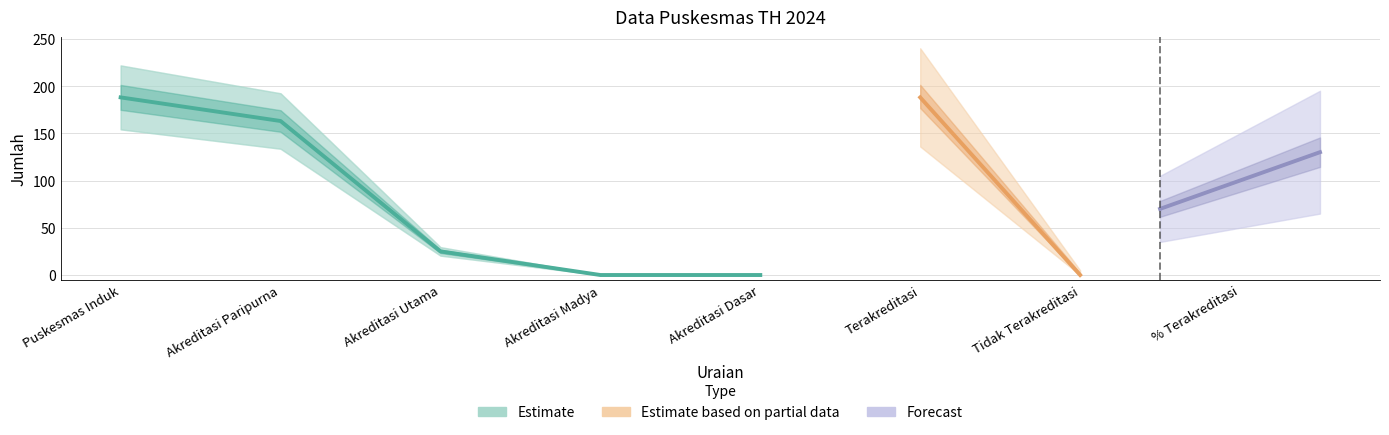

At which category does the chart reach its peak across all series?

Puskesmas Induk